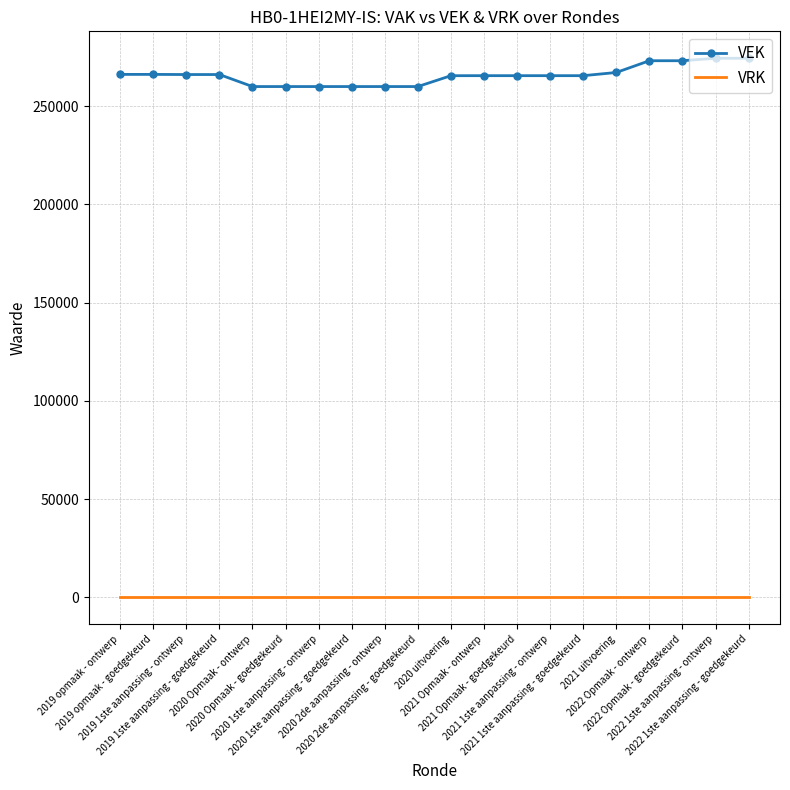

Which series has the largest total across all categories?

VEK